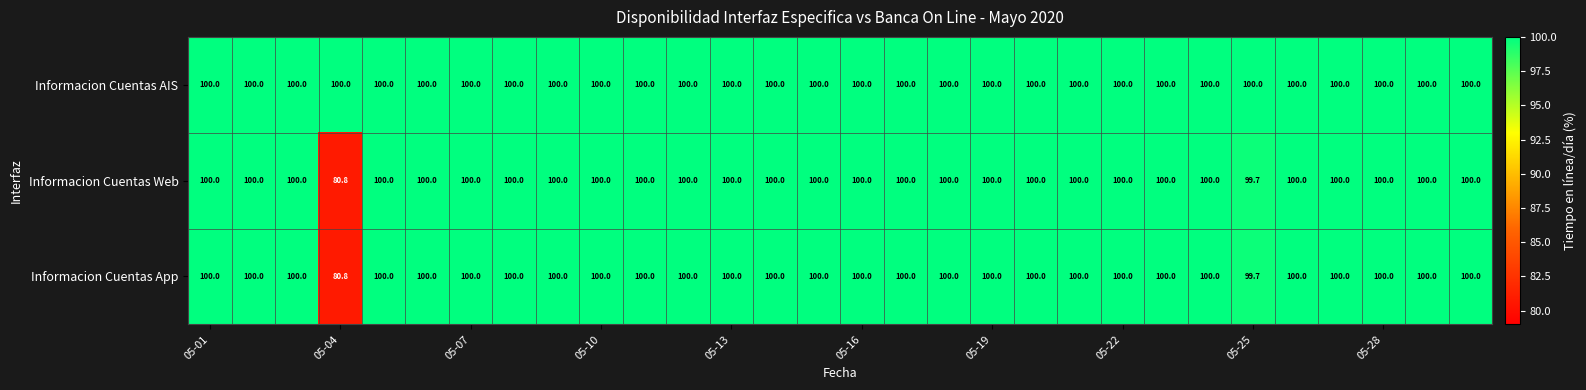

At how many categories does at least one series exceed 99?

30